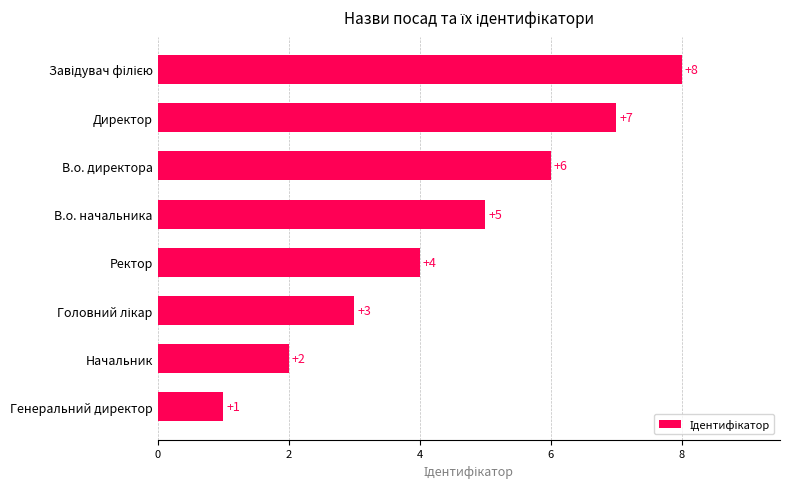

Which label corresponds to the smallest value in the chart?

Генеральний директор